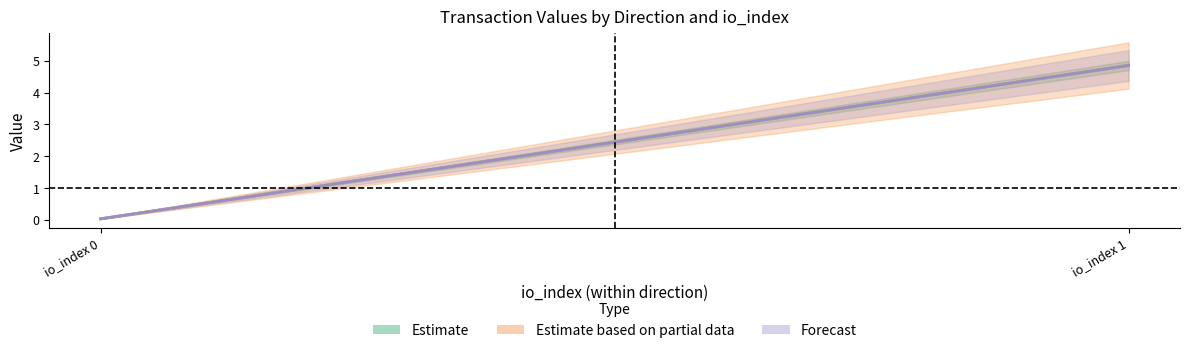

True or false: value has a value of 8.0 at -1.

False